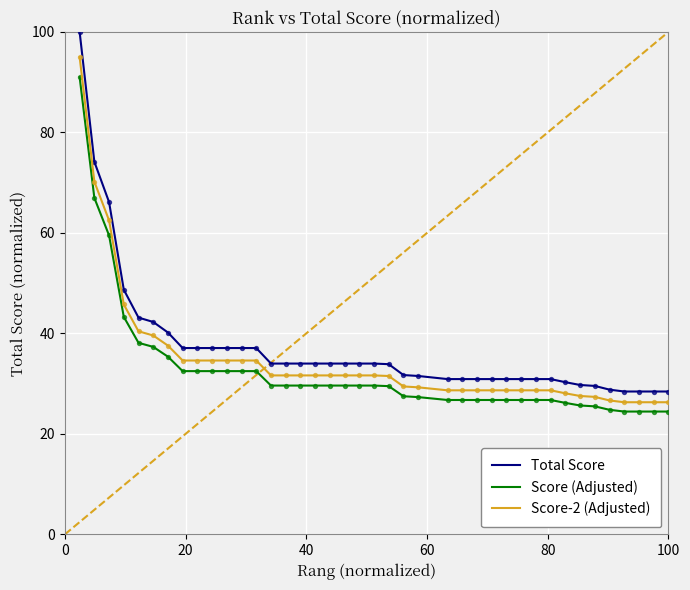

What are all the series names shown in the legend?

Total Score, Score (Adjusted), Score-2 (Adjusted)